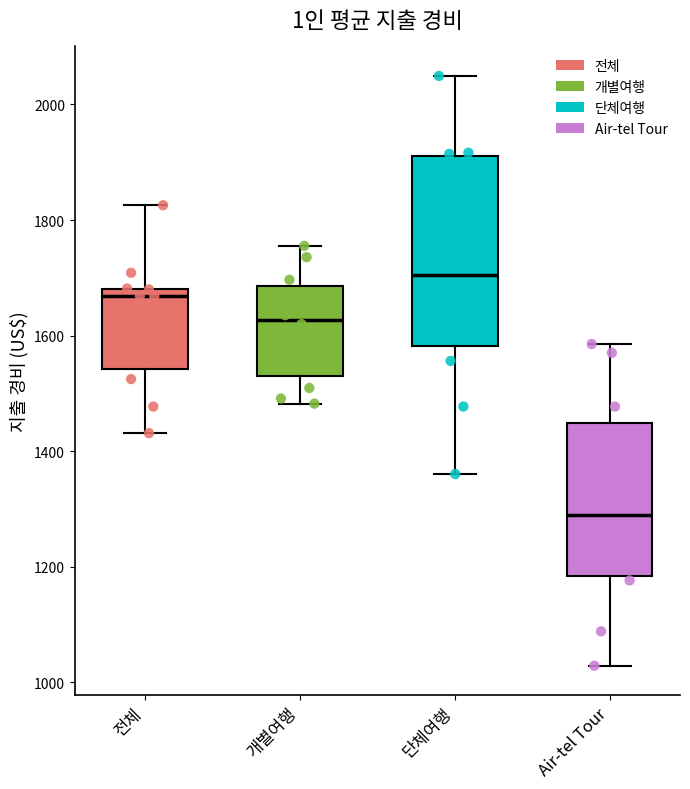

Which box has the lowest median line?

Air-tel Tour